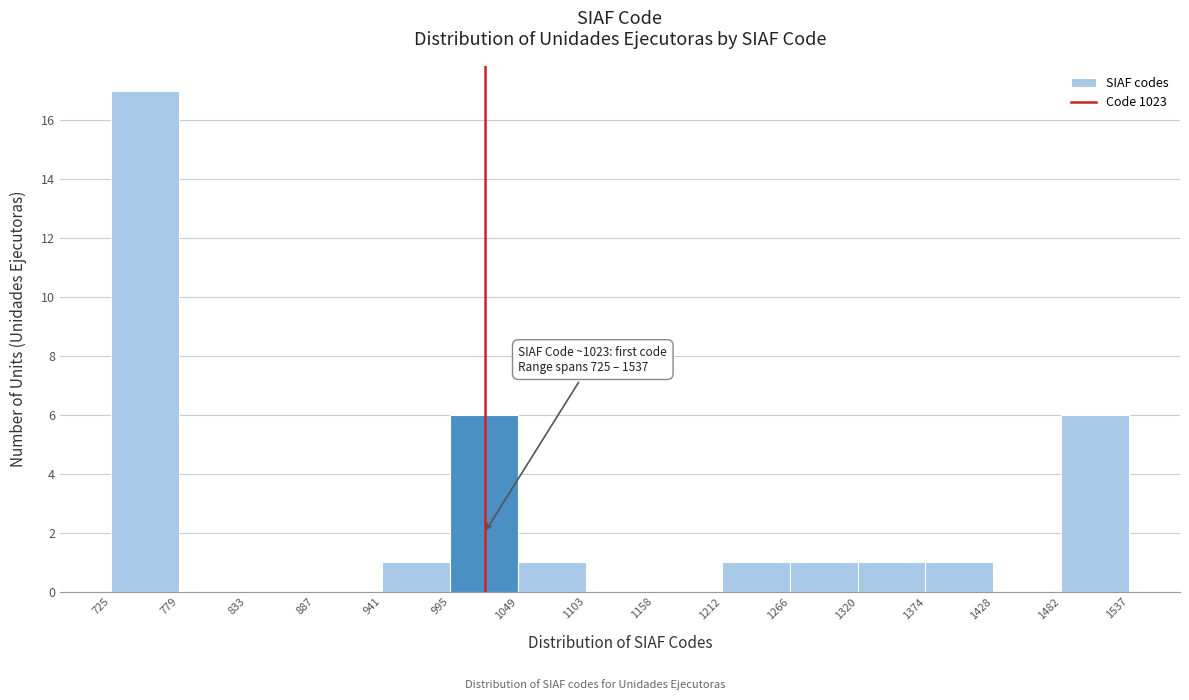

Over which range of the x-axis is the bar tallest?

725 to 779